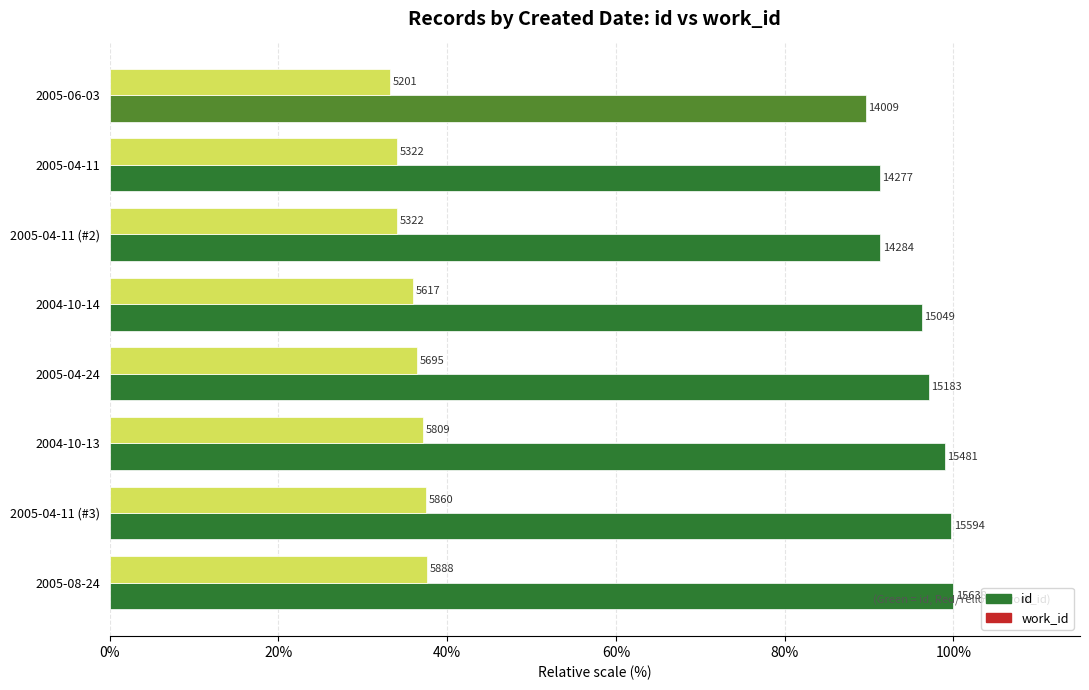

What are all the series names shown in the legend?

id, work_id